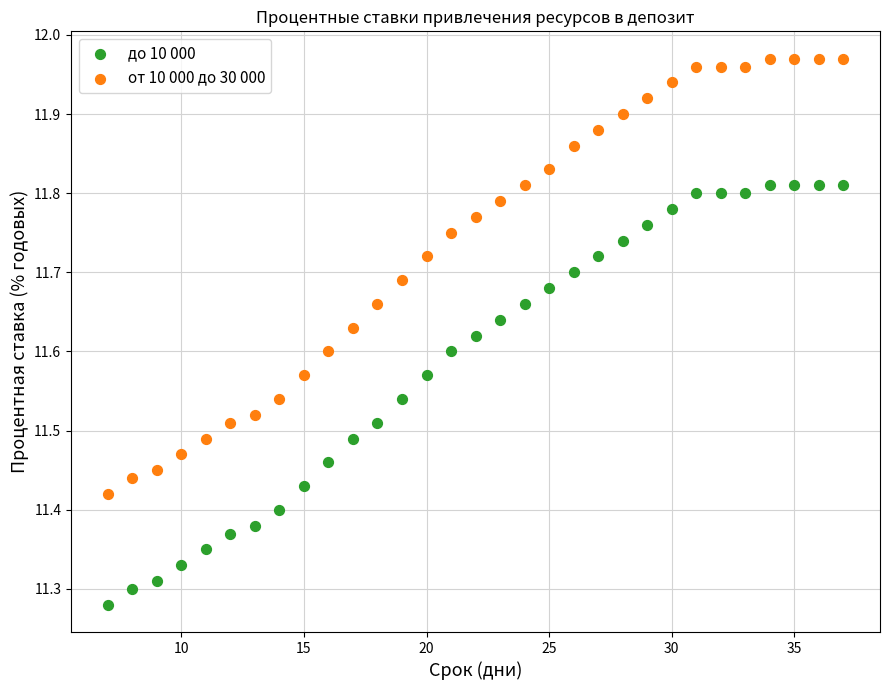

Across all data points, what is the range of X values (max minus min)?

30.0